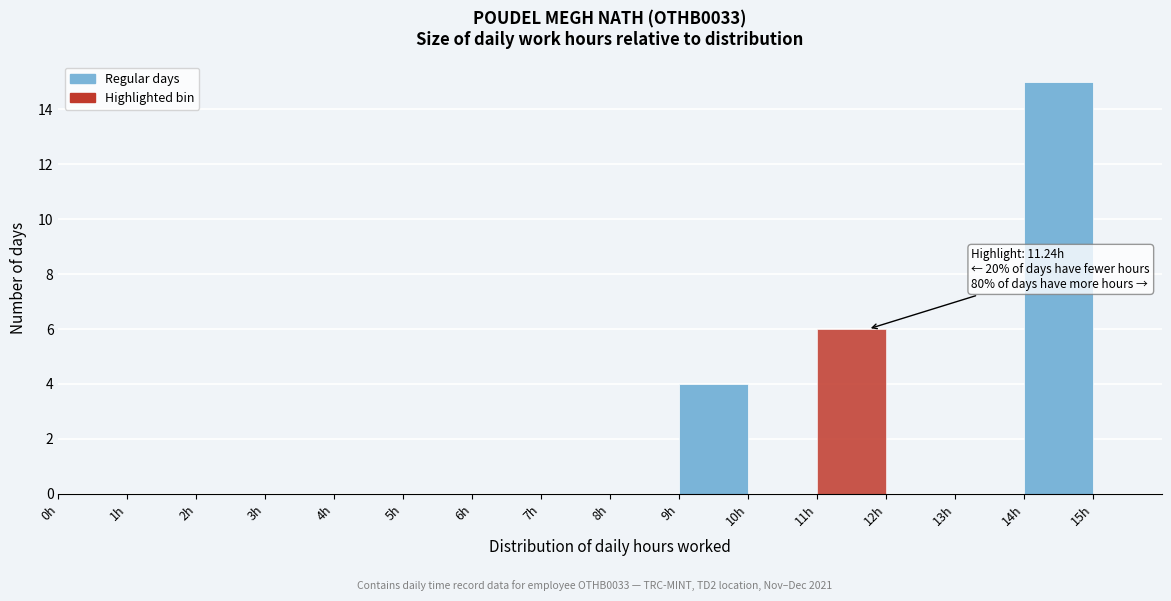

Which range on the x-axis has the tallest bar?

14 to 15